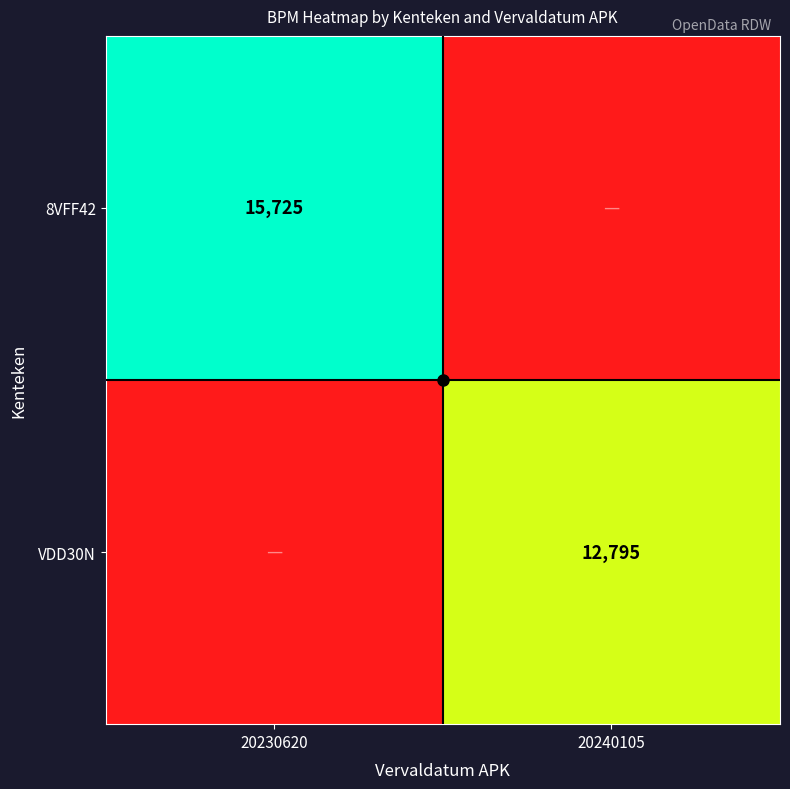

Which has a higher value, 20240105 or 20230620?

20230620